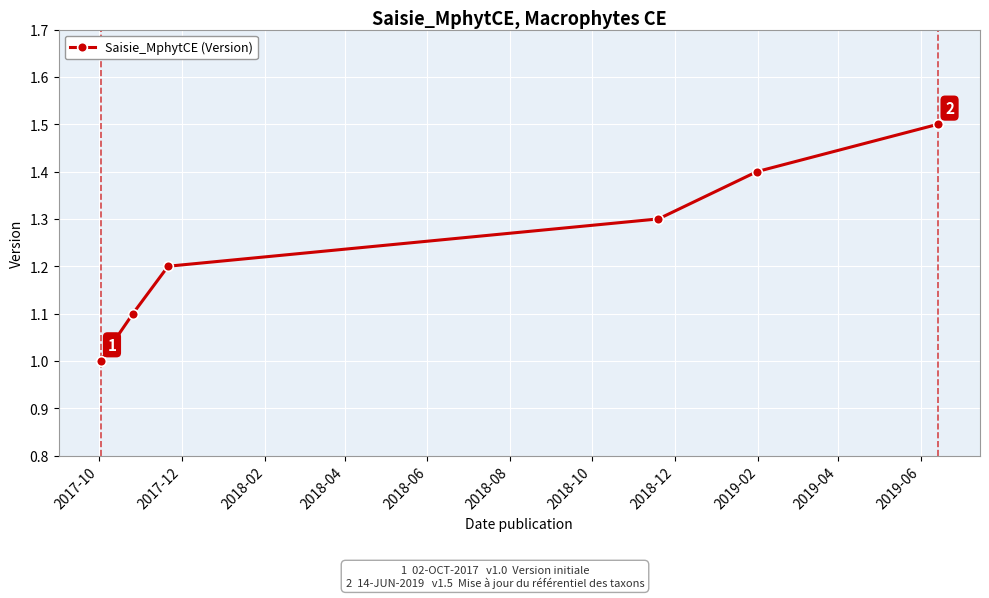

What is the minimum value shown in the chart?

1.0